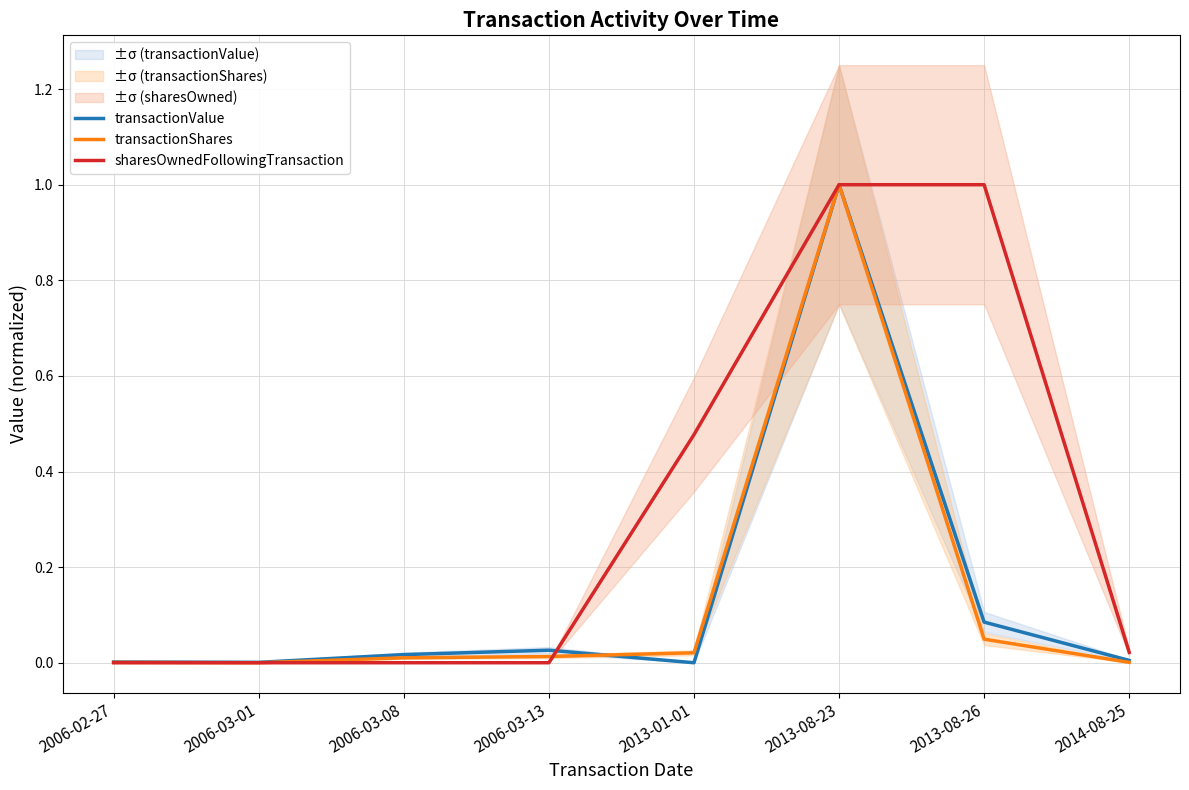

How many values in the transactionShares series exceed 0?

7